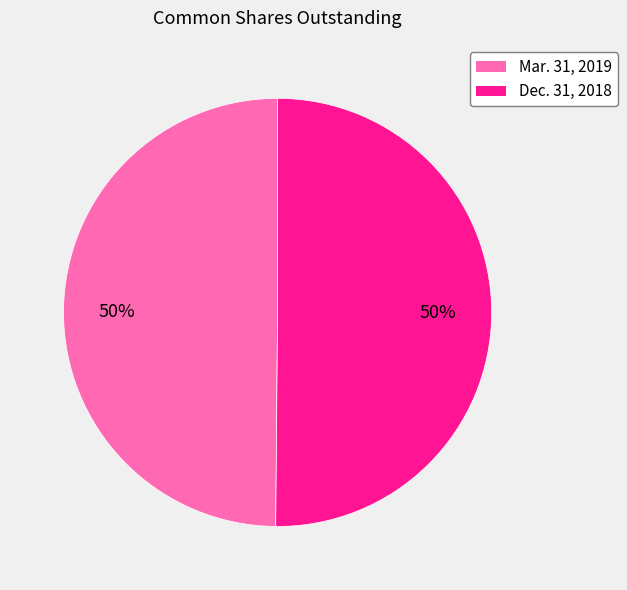

What is the ratio of the value at Mar. 31, 2019 to the value at Dec. 31, 2018?

1.0